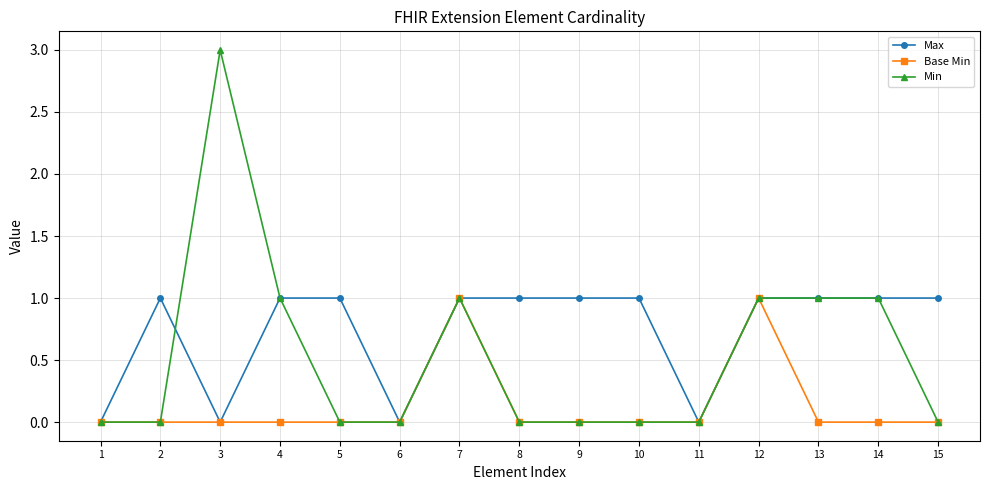

Reading right to left, extract all data points from this chart.

Max: 15=1	14=1	13=1	12=1	11=0	10=1	9=1	8=1	7=1	6=0	5=1	4=1	3=0	2=1	1=0
Base Min: 15=0	14=0	13=0	12=1	11=0	10=0	9=0	8=0	7=1	6=0	5=0	4=0	3=0	2=0	1=0
Min: 15=0	14=1	13=1	12=1	11=0	10=0	9=0	8=0	7=1	6=0	5=0	4=1	3=3	2=0	1=0